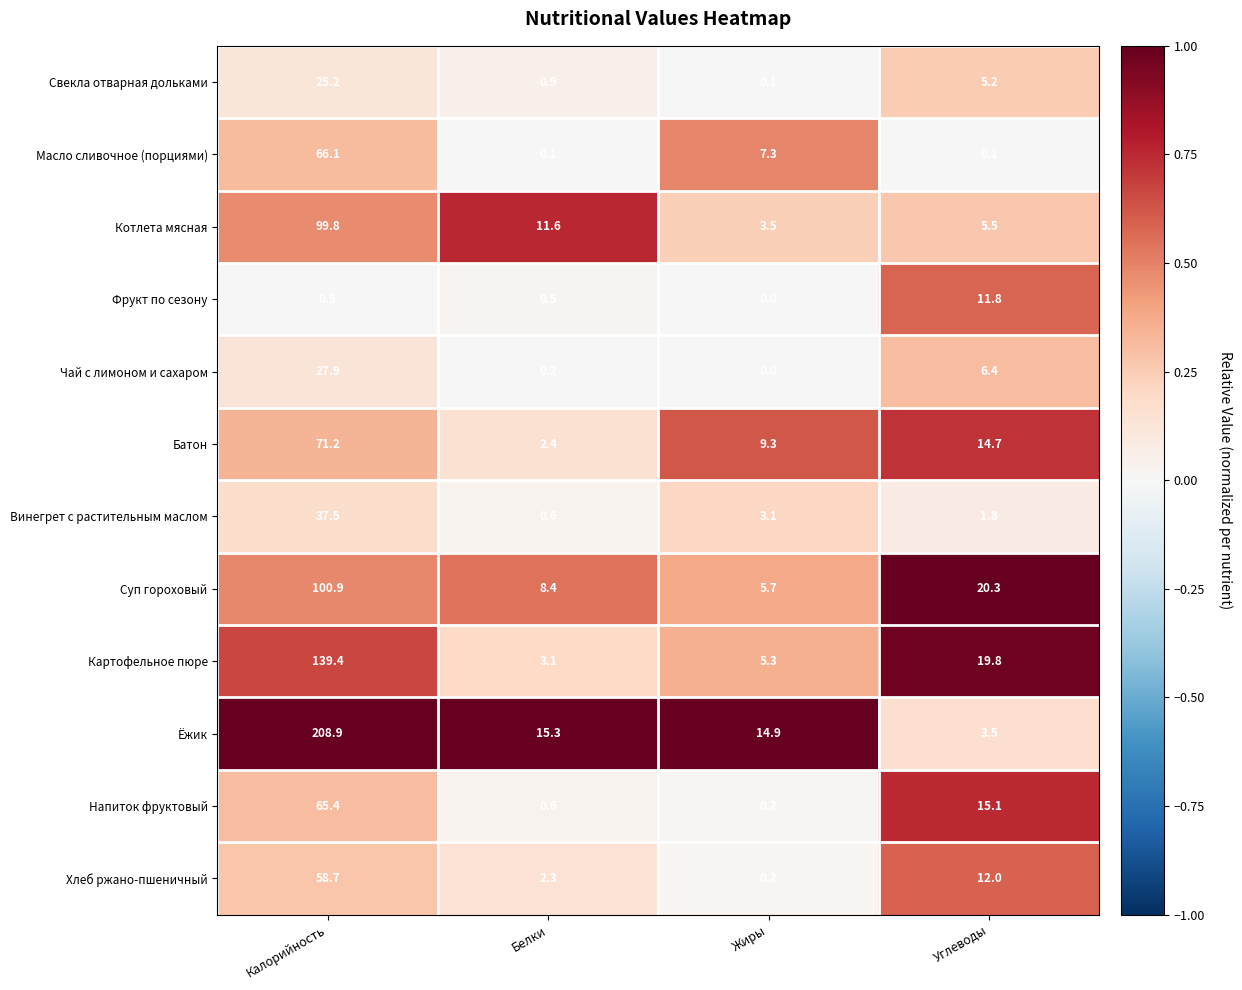

Rank the series by their maximum value, from lowest to highest.

Фрукт по сезону, Свекла отварная дольками, Чай с лимоном и сахаром, Винегрет с растительным маслом, Хлеб ржано-пшеничный, Напиток фруктовый, Масло сливочное (порциями), Батон, Котлета мясная, Суп гороховый, Картофельное пюре, Ёжик